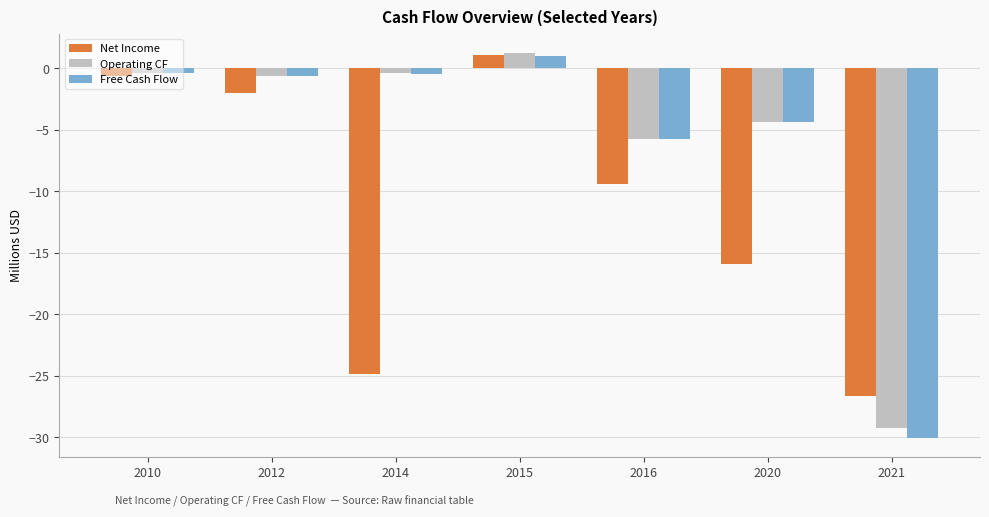

How many series are shown in this chart?

3